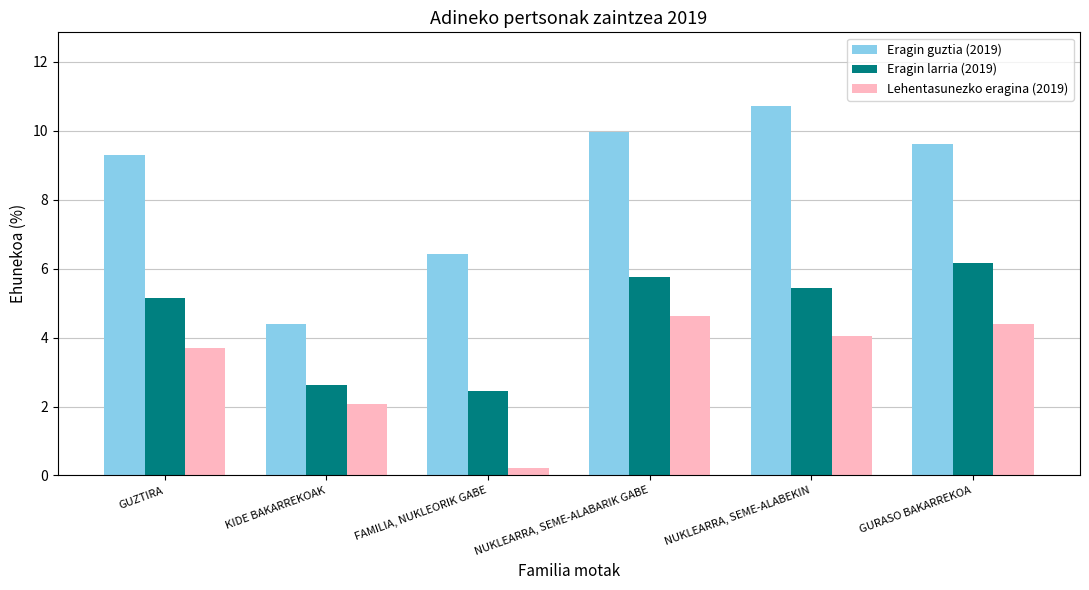

True or false: Lehentasunezko eragina (2019) has a value of 4.4 at GURASO BAKARREKOA.

True